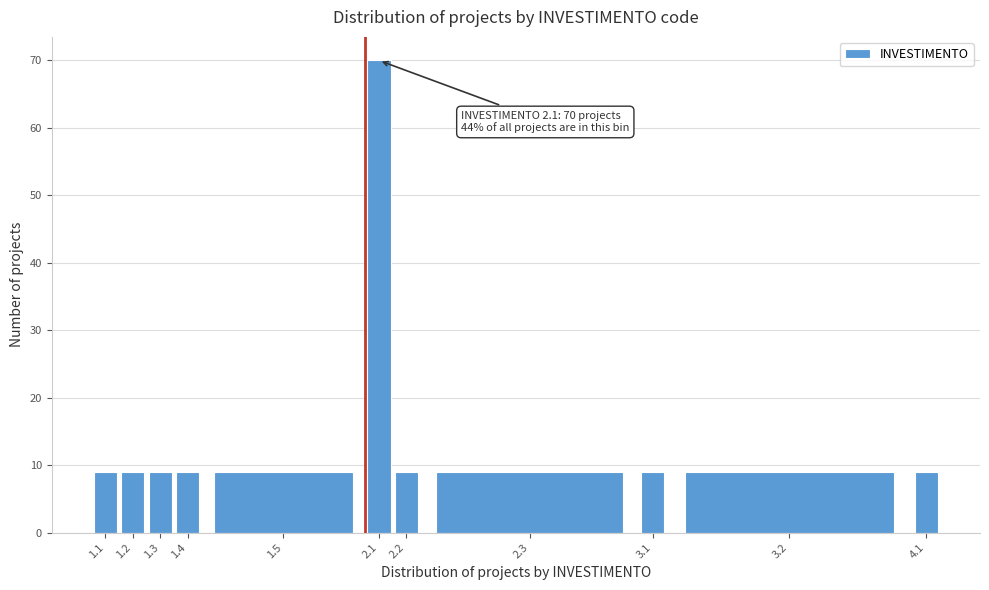

Reading left to right, list all the values displayed in this chart.

9	9	9	9	9	70	9	9	9	9	9